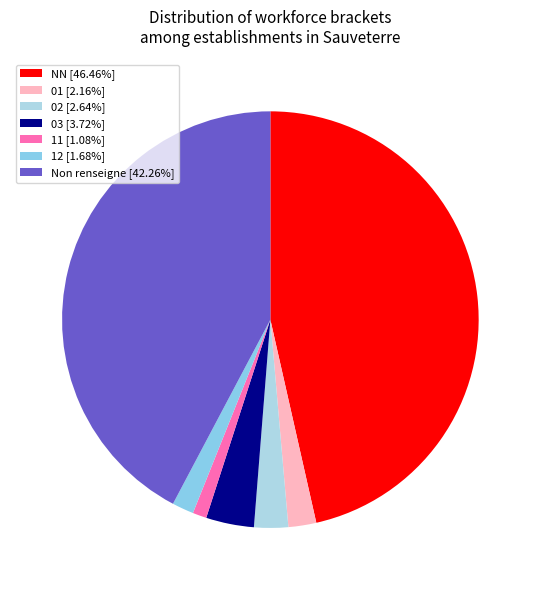

What is the smallest slice in the pie chart?

11